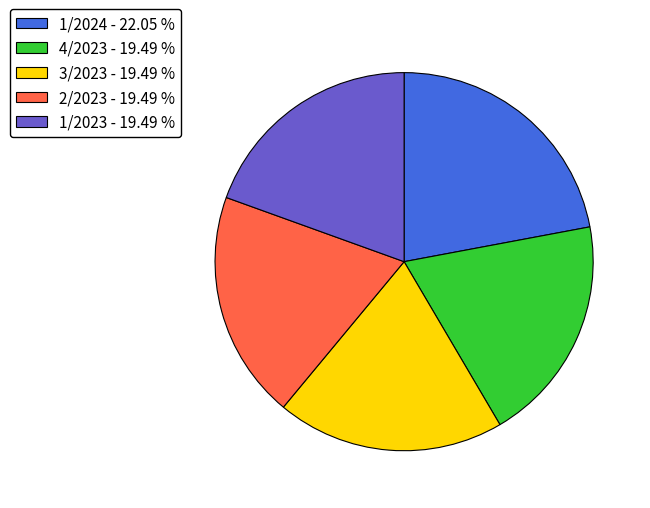

Do 4/2023 - 19.49 % and 2/2023 - 19.49 % together represent more than half of the pie?

No